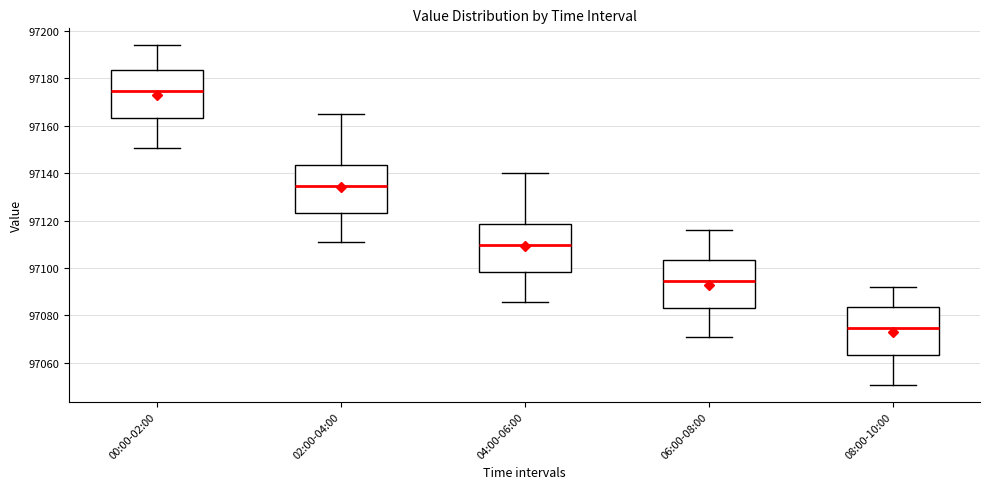

Where does the lower whisker of the box for 02:00-04:00 end on the y-axis? The values are not printed on the chart, so give them approximately, as read against the axis.

97110